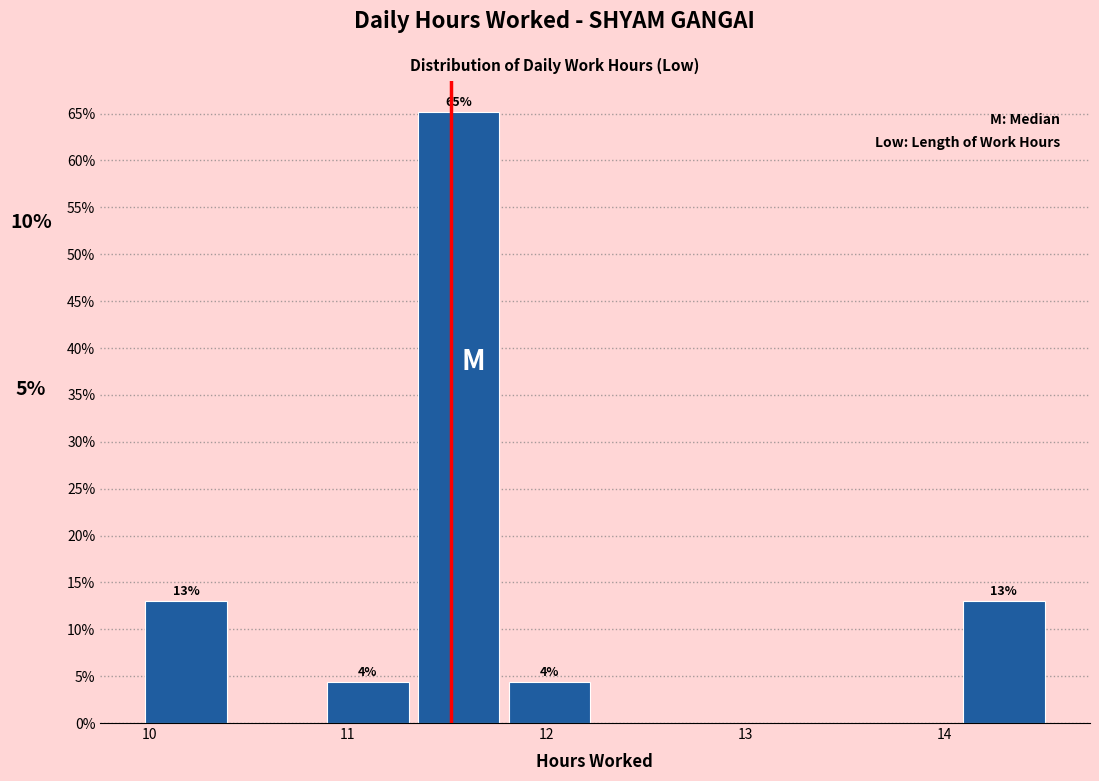

Which range on the x-axis has the tallest bar?

11.4 to 11.8